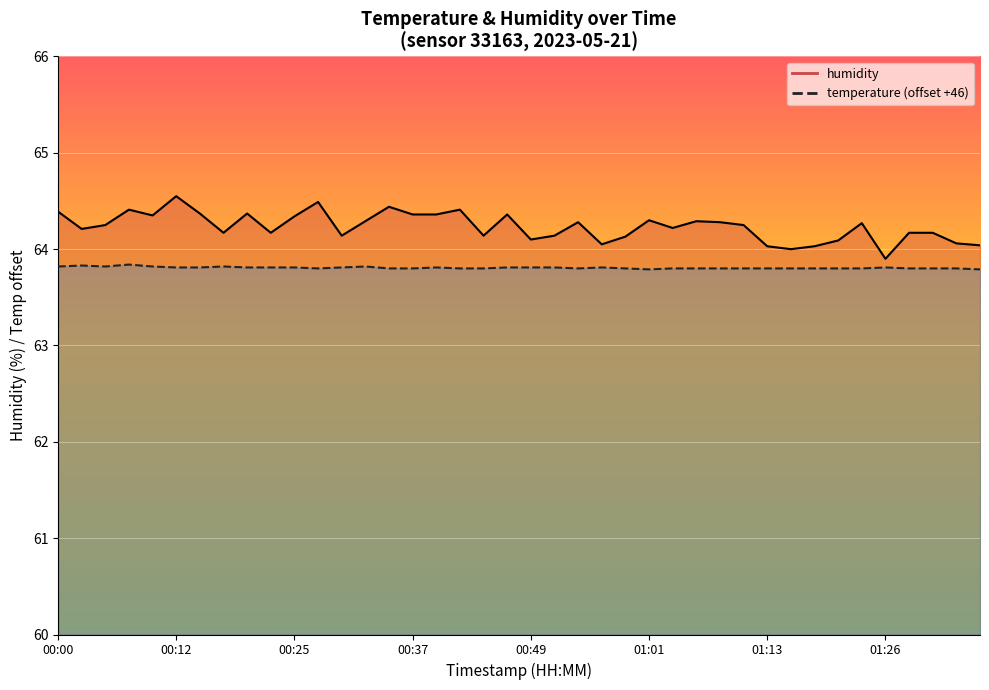

What are all the series names shown in the legend?

temperature, humidity